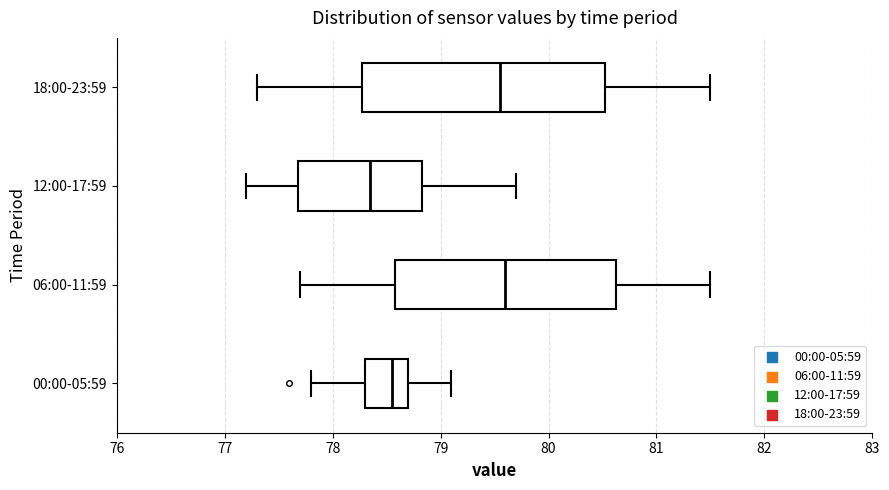

Reading bottom to top, read every box against the x-axis: the position of its median line, the range the box covers, and the ends of its whiskers. The values are not printed on the chart, so give them approximately, as read against the axis.

00:00-05:59: median 78.6, box 78.3 to 78.7, whiskers 77.8 to 79.1
06:00-11:59: median 79.6, box 78.6 to 80.6, whiskers 77.7 to 81.5
12:00-17:59: median 78.4, box 77.7 to 78.8, whiskers 77.2 to 79.7
18:00-23:59: median 79.6, box 78.3 to 80.5, whiskers 77.3 to 81.5